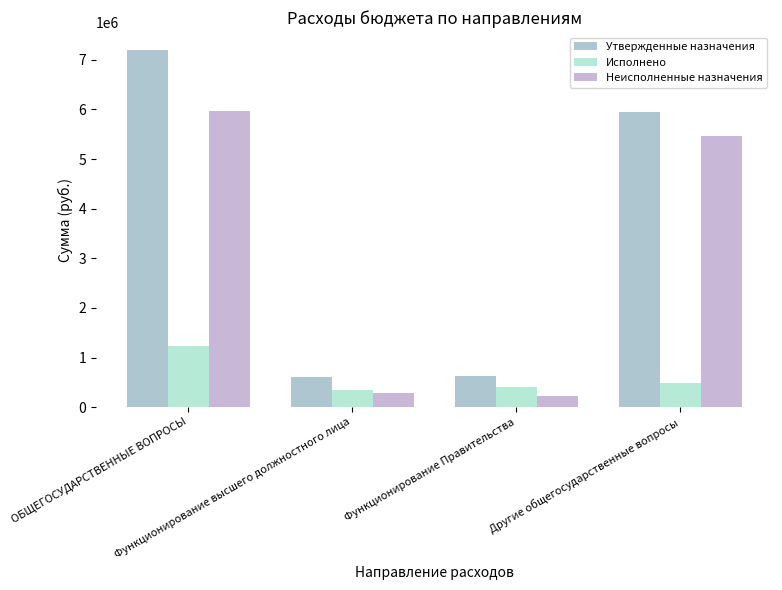

Reading left to right, list all the values displayed in this chart.

Утвержденные назначения: 7198996.8	616564.0	629636.0	5952796.8
Исполнено: 1229730.1	340668.6	408378.7	480682.8
Неисполненные назначения: 5969266.7	275895.4	221257.4	5472114.0